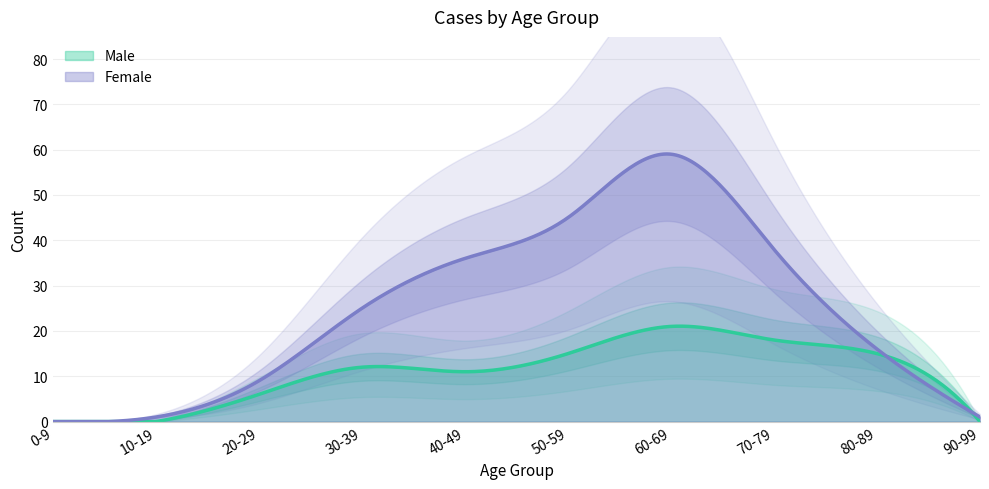

Reading left to right, what are all the values shown in this chart?

Male: 0	0	6	12	11	15	21	18	15	0
Female: 0	1	9	25	36	45	59	38	16	1